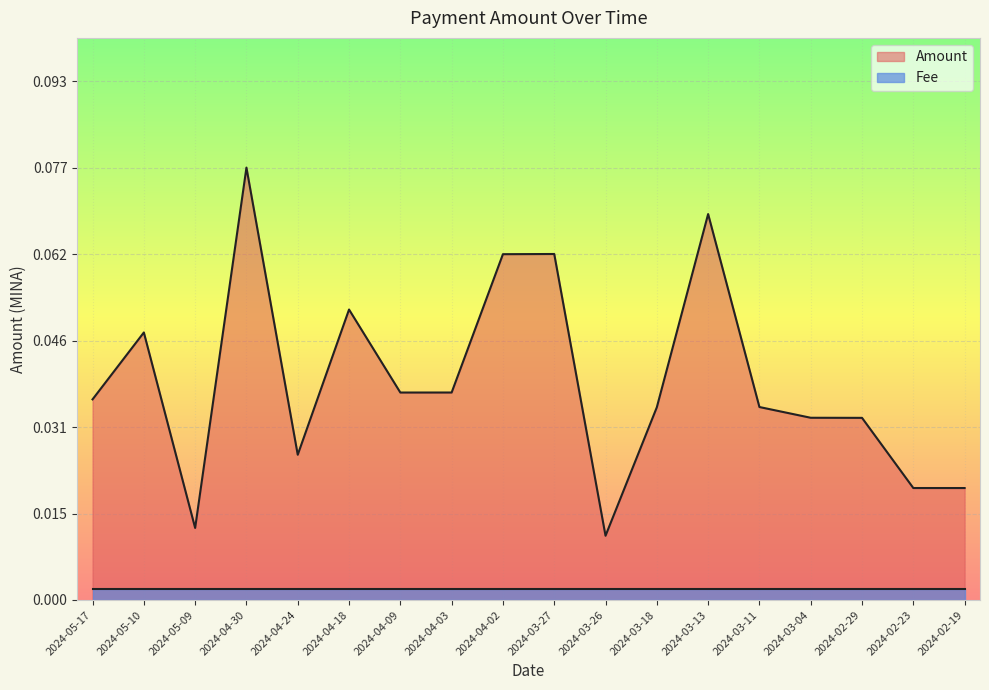

What is the sum of the values at 2024-05-10 and 2024-03-13?

0.1